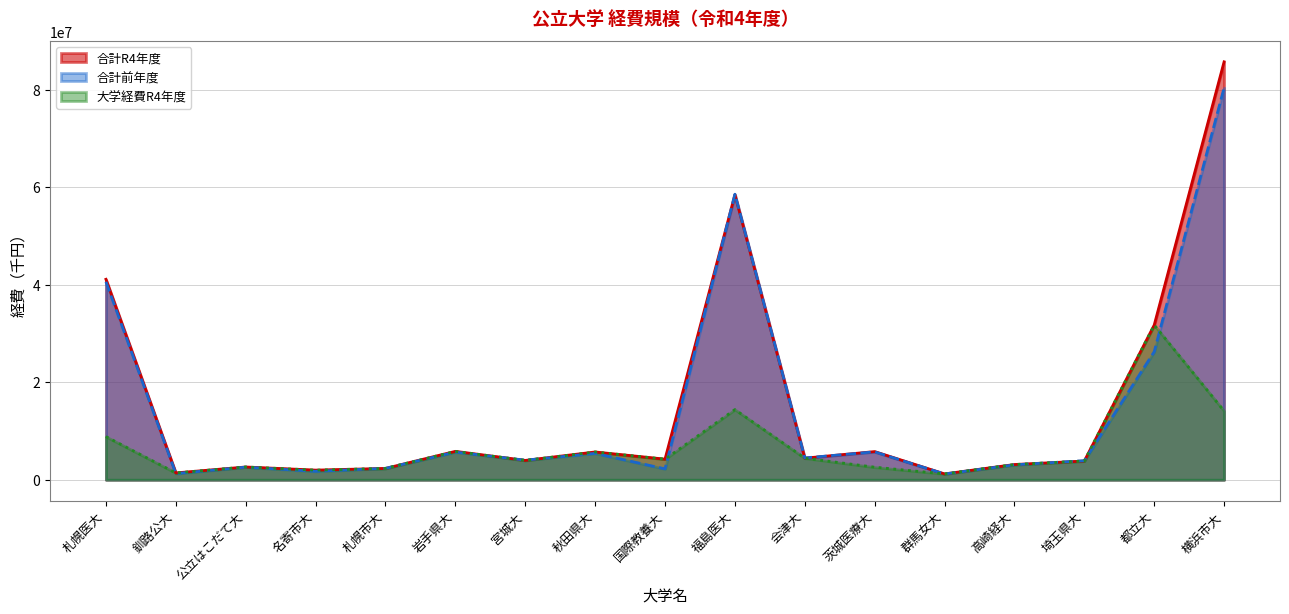

What is the label of the 16th point from the left?

都立大